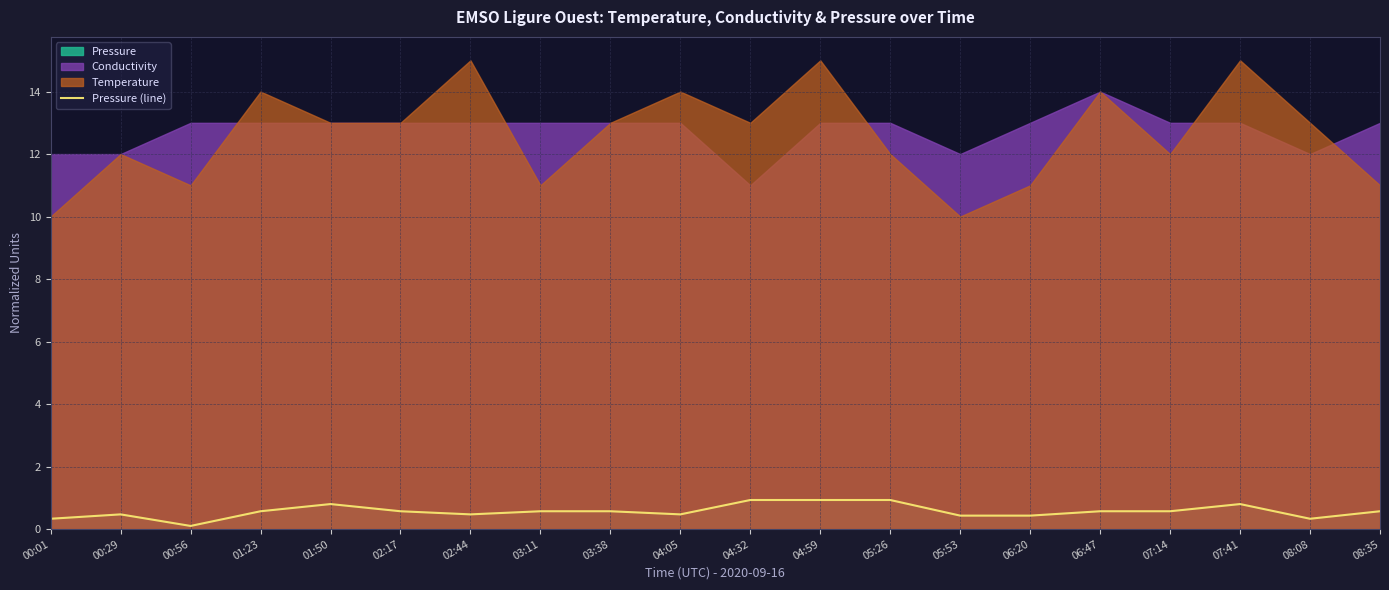

What is the highest value of the Pressure (line) series?

0.9